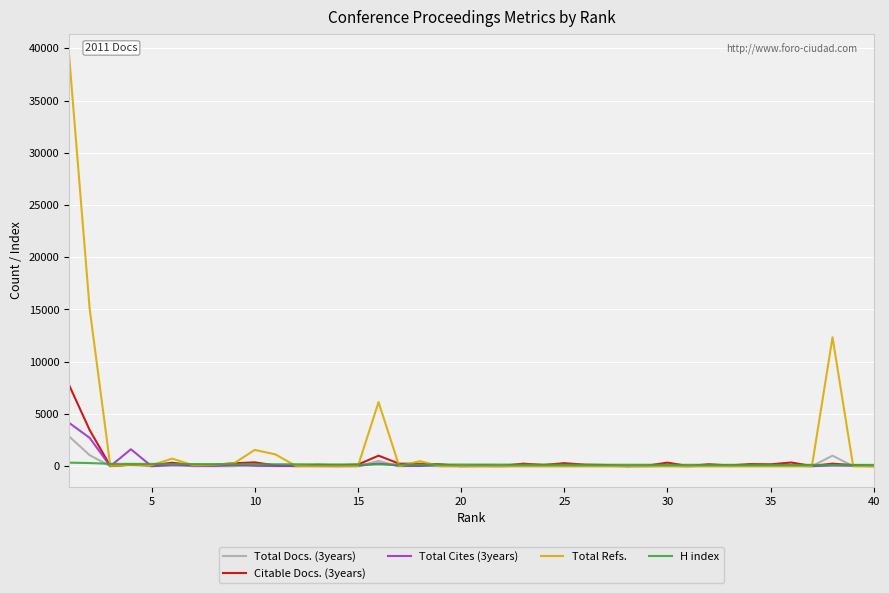

Which series has the largest range (max minus min)?

Total Refs.